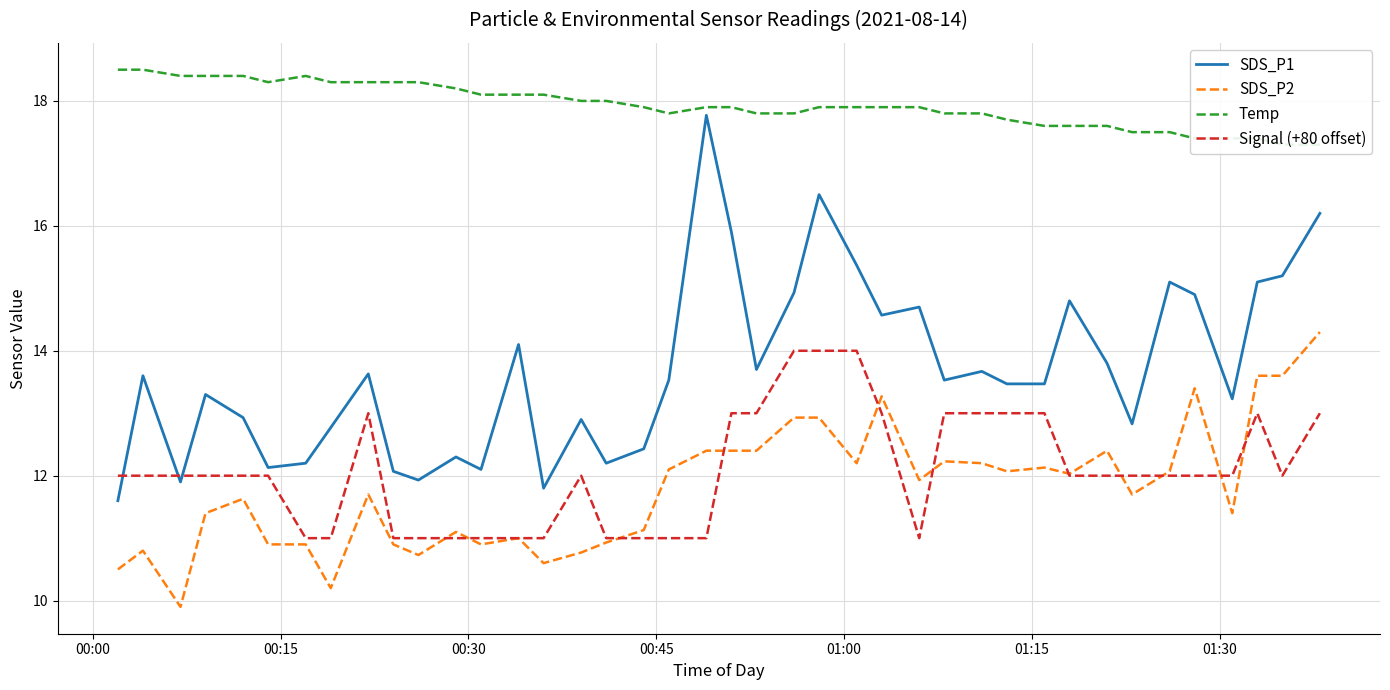

What is the highest value of the Signal (+80 offset) series?

14.0